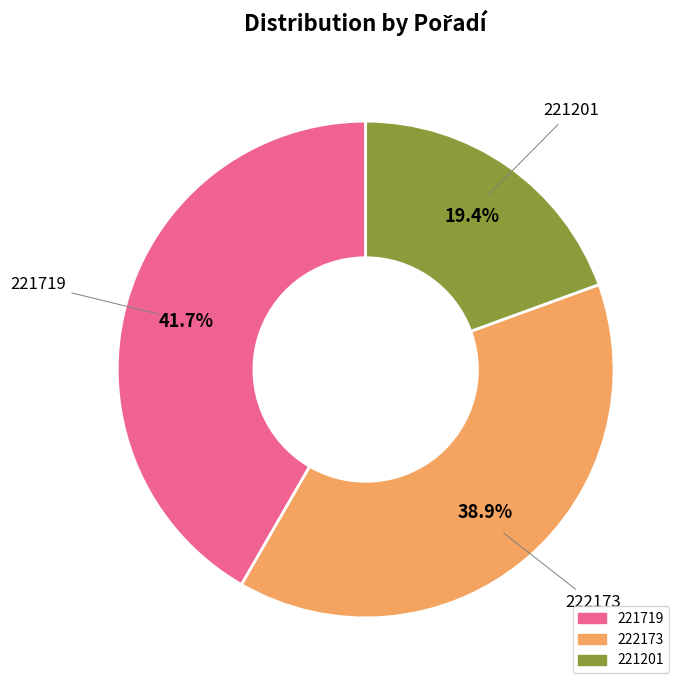

Which has a higher value, 222173 or 221719?

221719